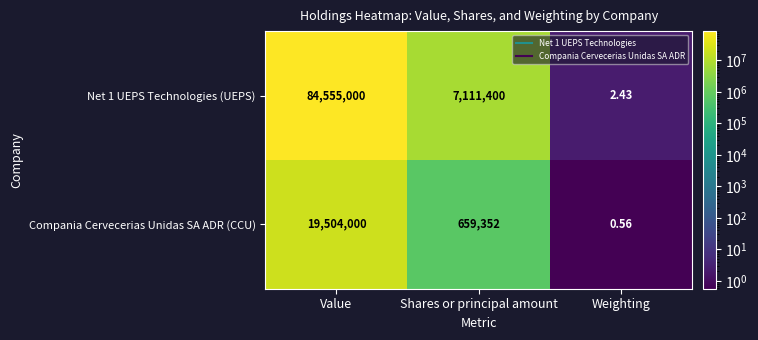

At which label is Net 1 UEPS Technologies (UEPS) closest to 42277501?

Shares or principal amount